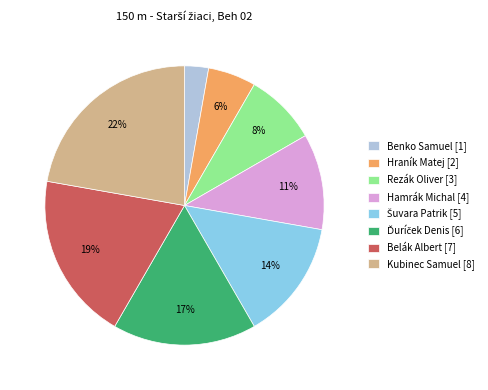

How many slices are in this pie chart?

8